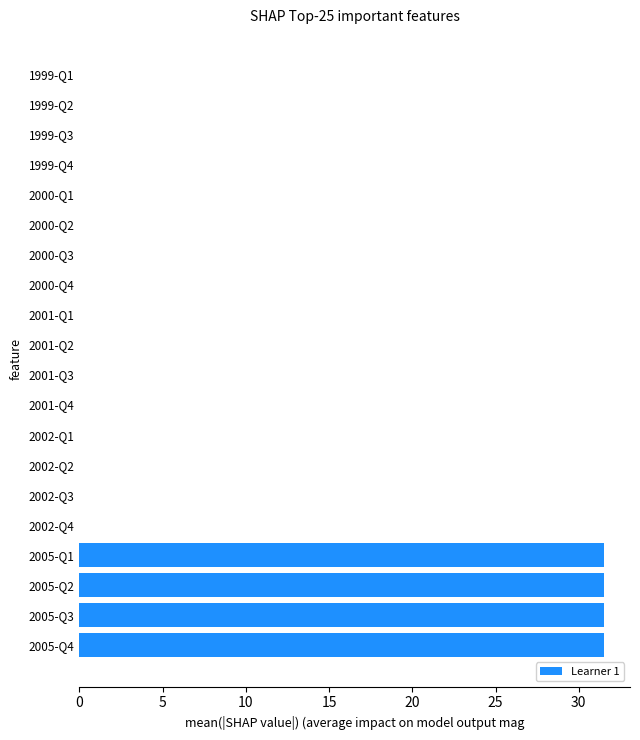

Which has a higher value, 1999-Q2 or 2005-Q4?

2005-Q4